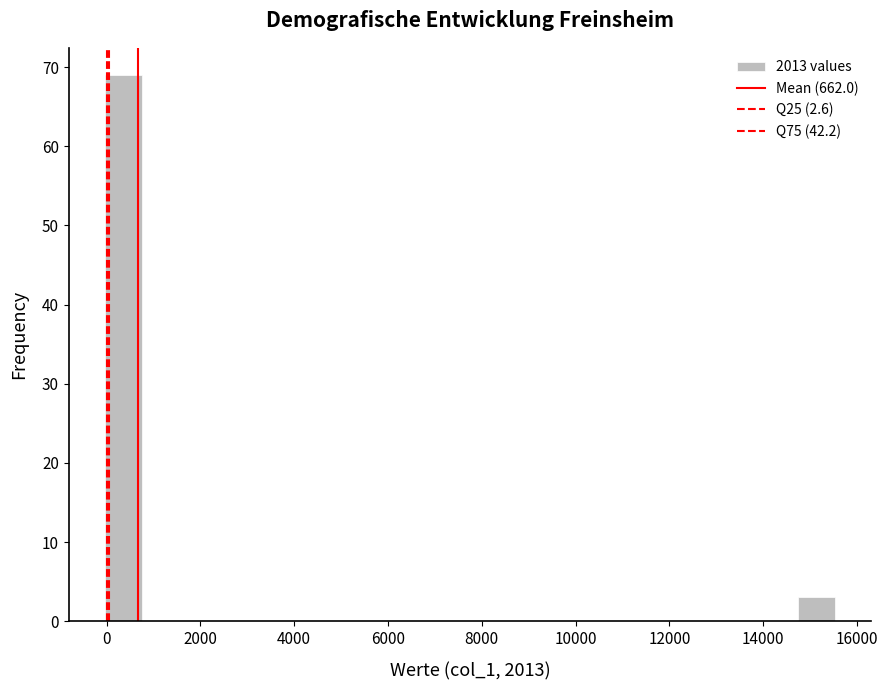

Around what value on the x-axis is the tallest bar? Give the approximate position of its centre, as read against the axis.

400